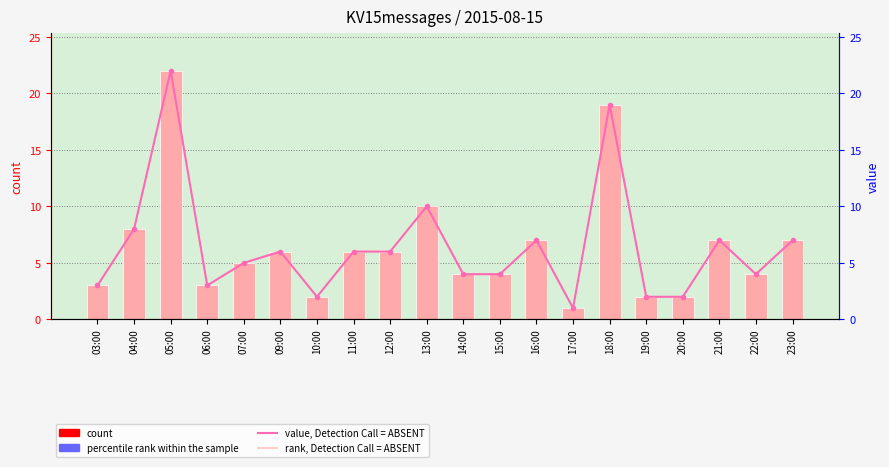

Rank the series by their maximum value, from lowest to highest.

count, value, Detection Call = ABSENT